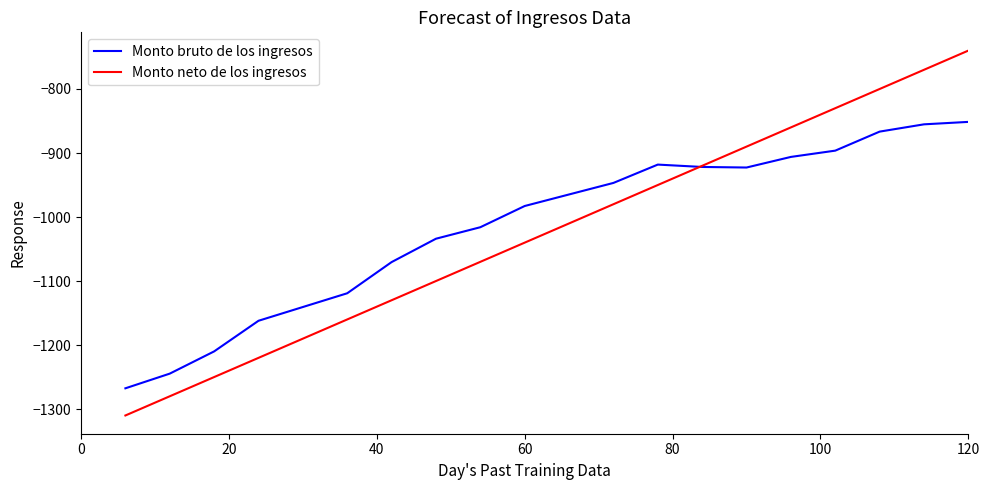

Which series has the largest range (max minus min)?

Monto neto de los ingresos